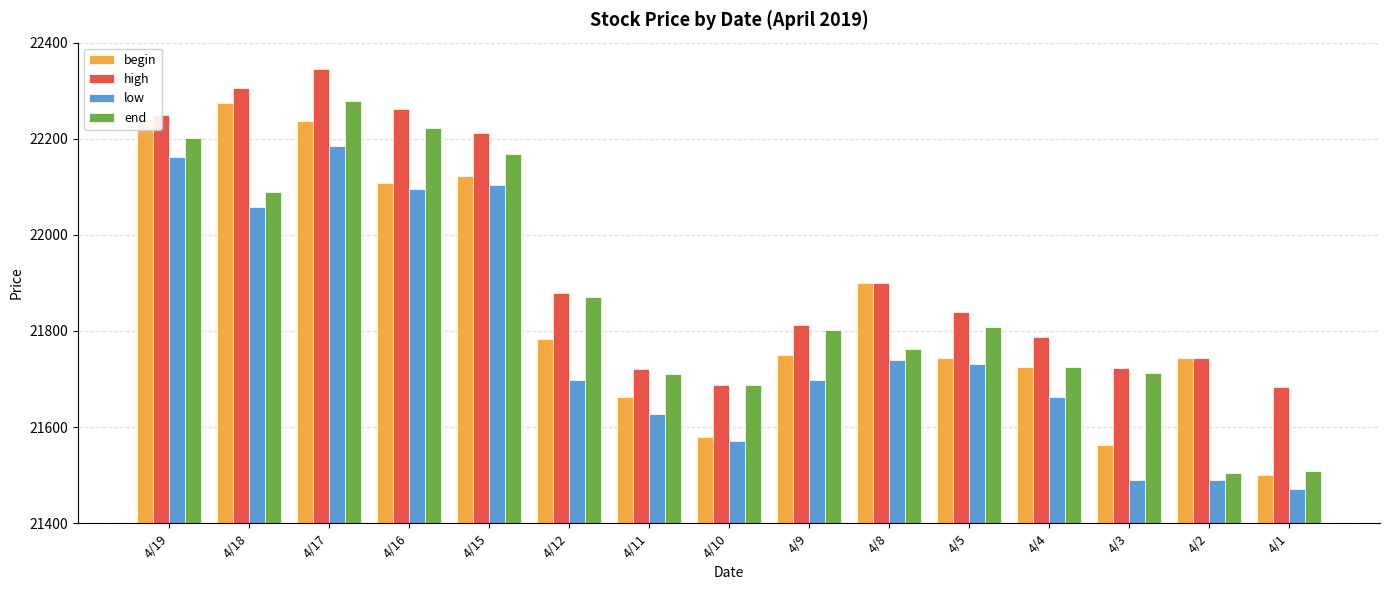

How many bars are there in total?

60